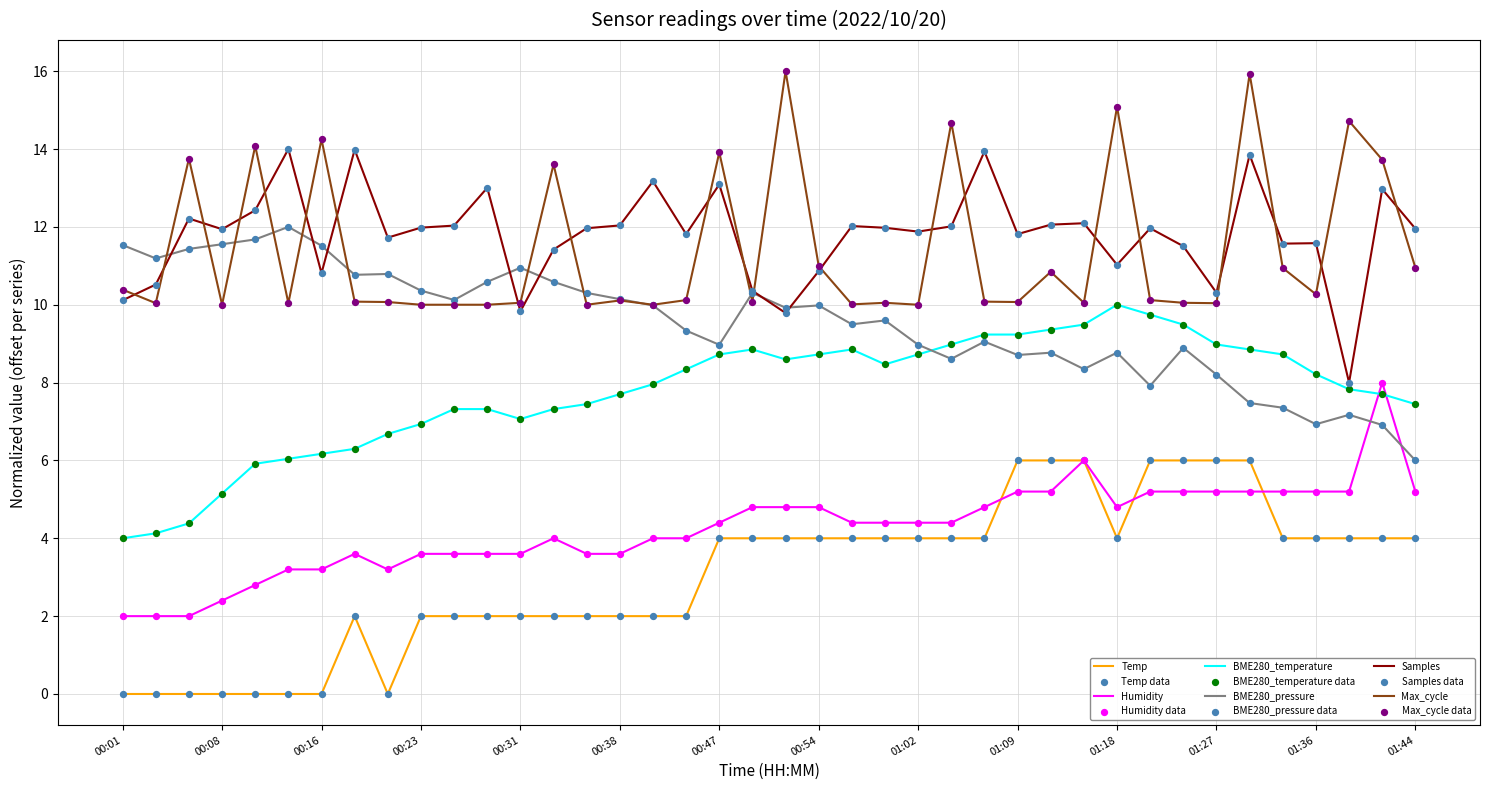

Which series has the largest total across all categories?

Samples